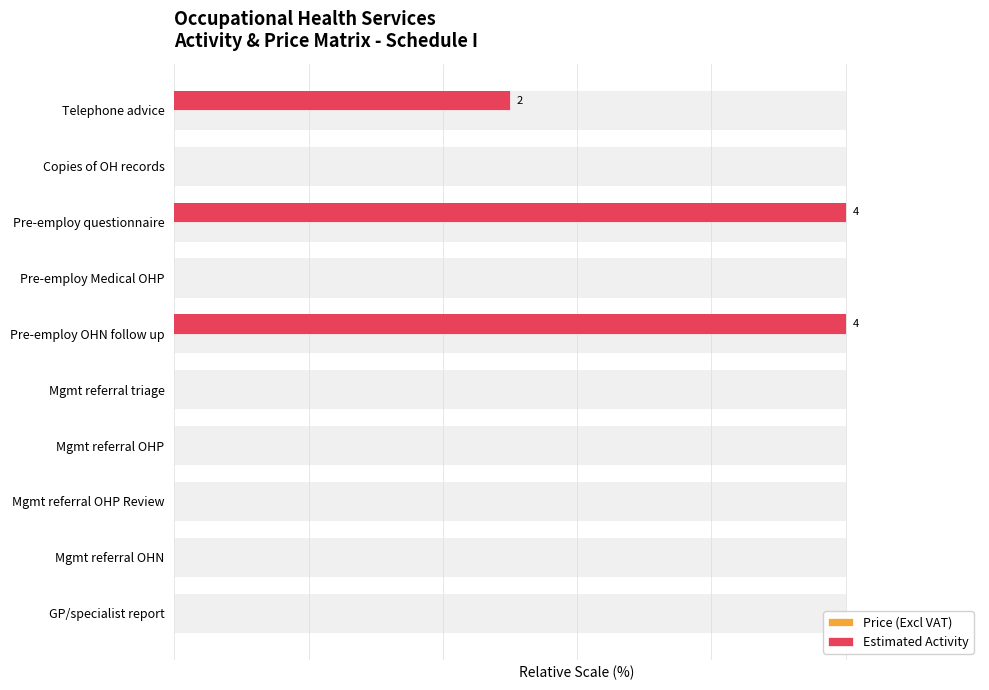

How many groups of bars are there?

10